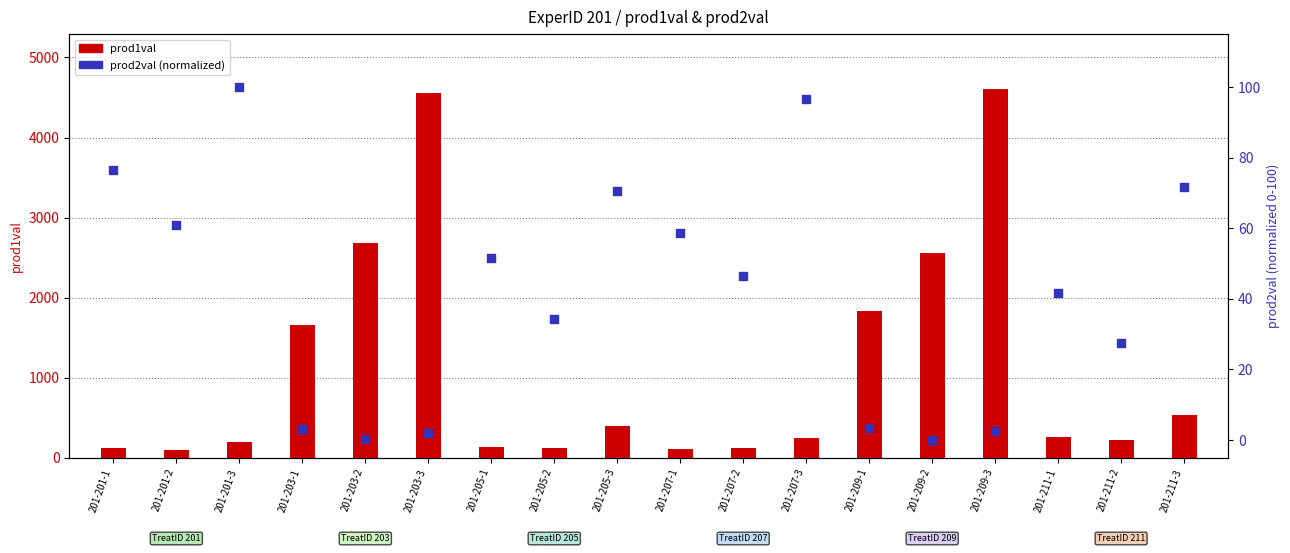

Which series has the largest total across all categories?

prod1val